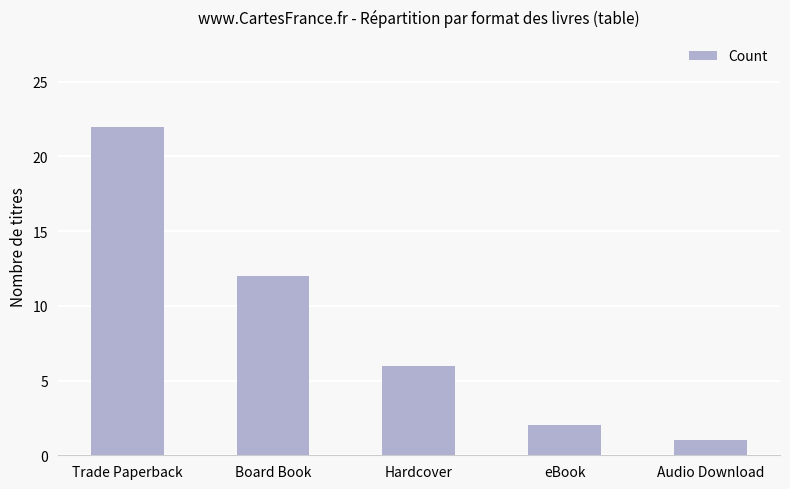

True or false: the data shows 8 at Board Book.

False